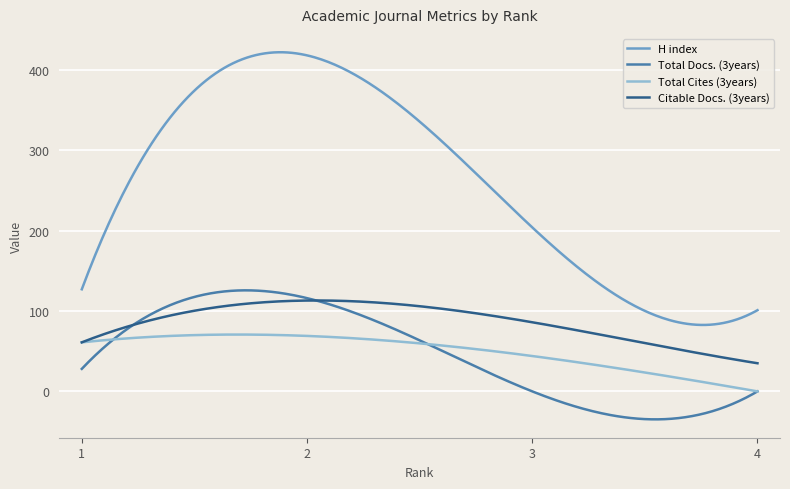

How many lines are shown in the chart?

4